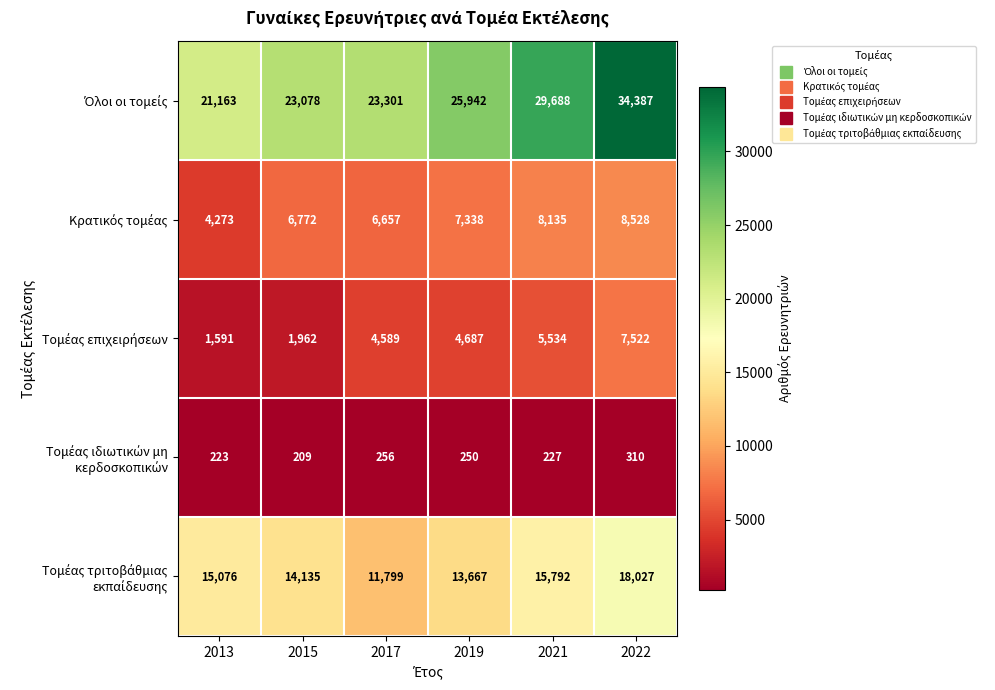

What is the greatest value displayed?

34387